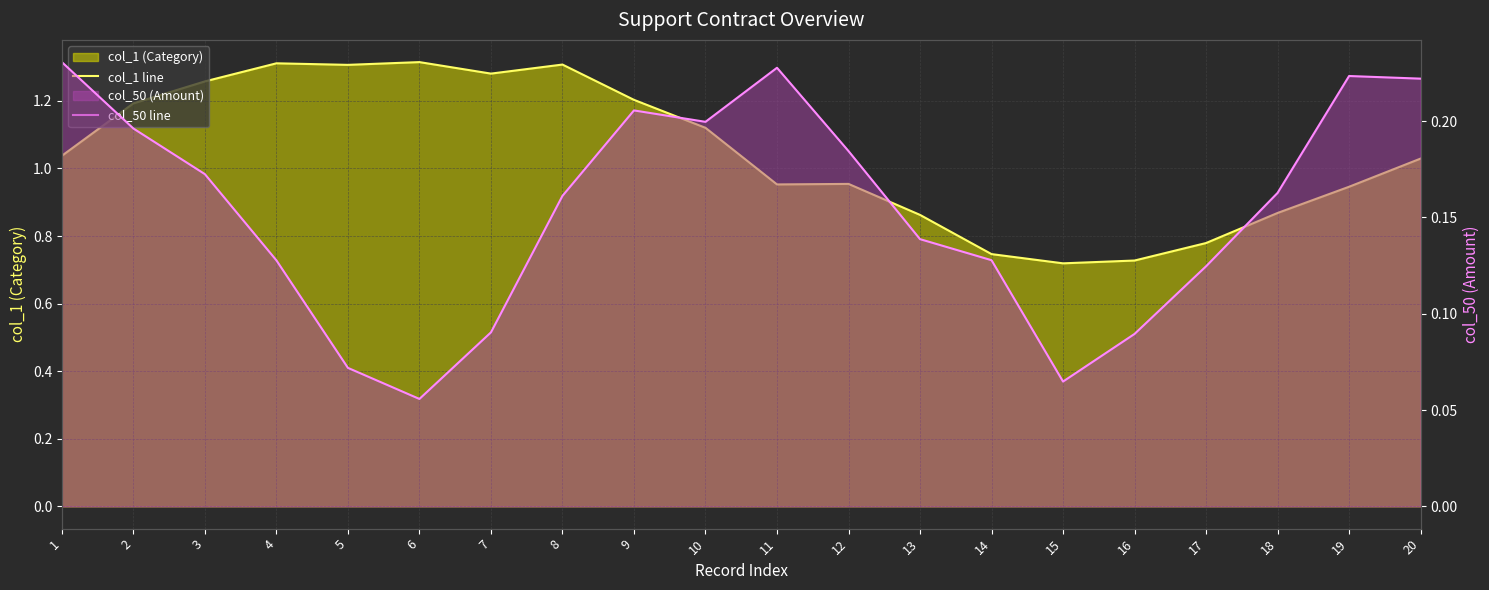

At which category is the sum across all series the highest?

8